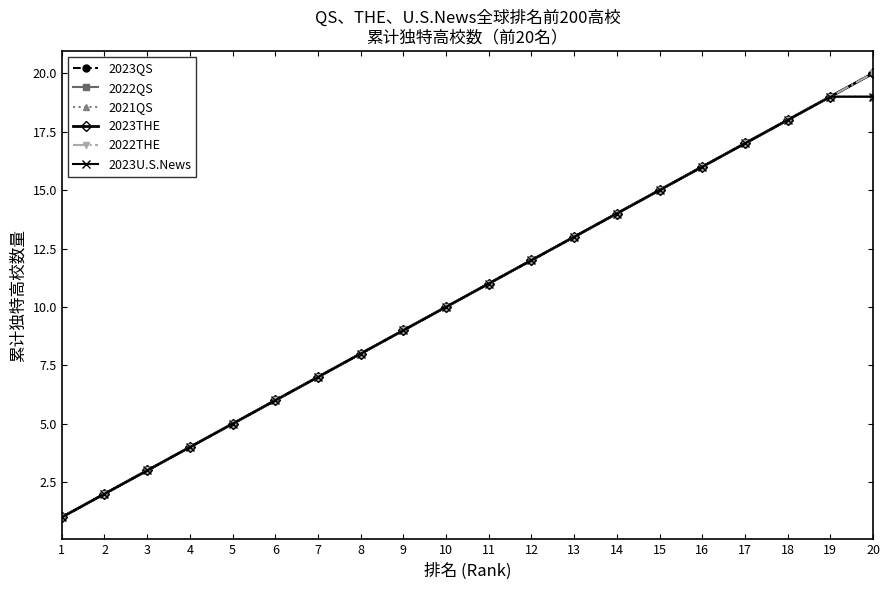

What is the total value across all series at 4?

24